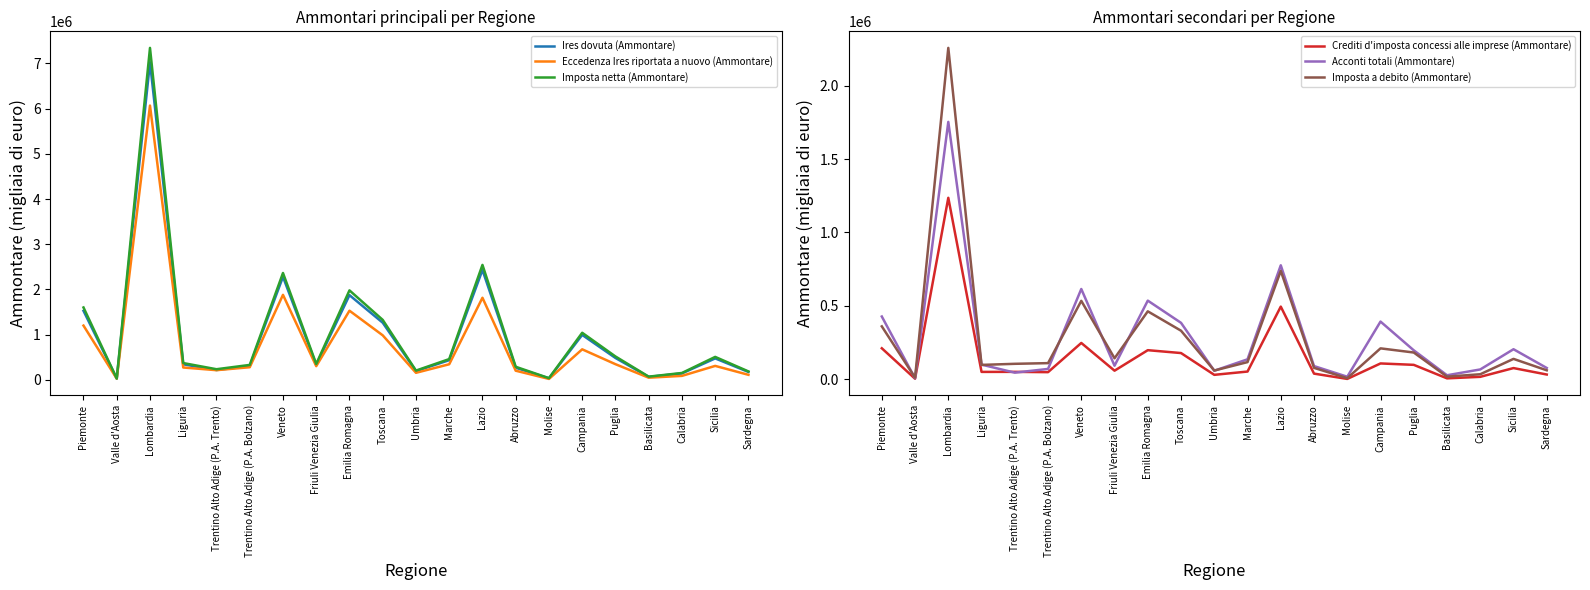

At which label is Imposta netta (Ammontare) closest to 3686349?

Lazio